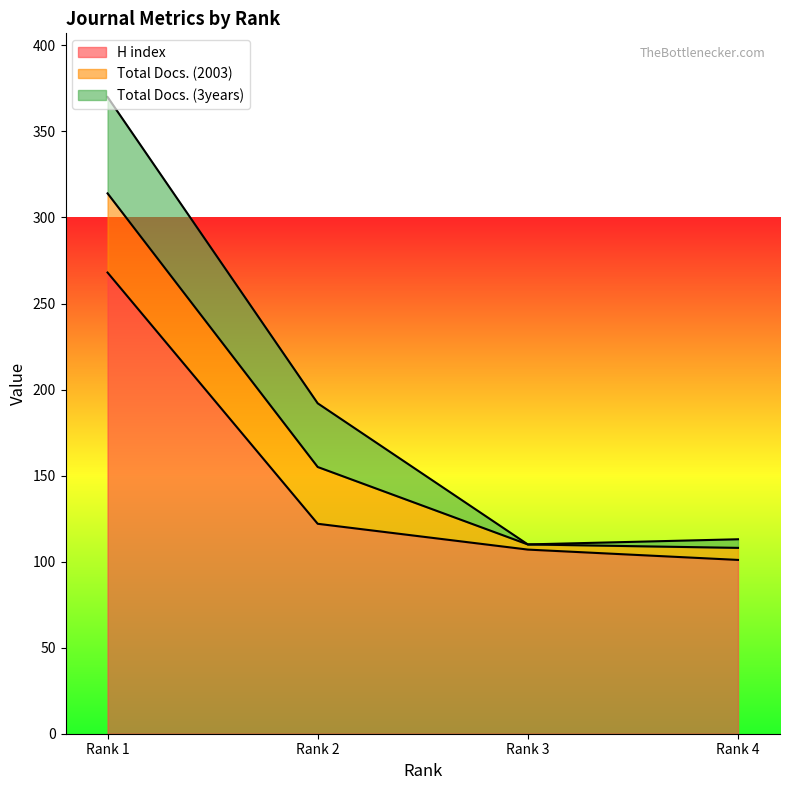

What are all the series names shown in the legend?

H index, Total Docs. (2003), Total Docs. (3years)